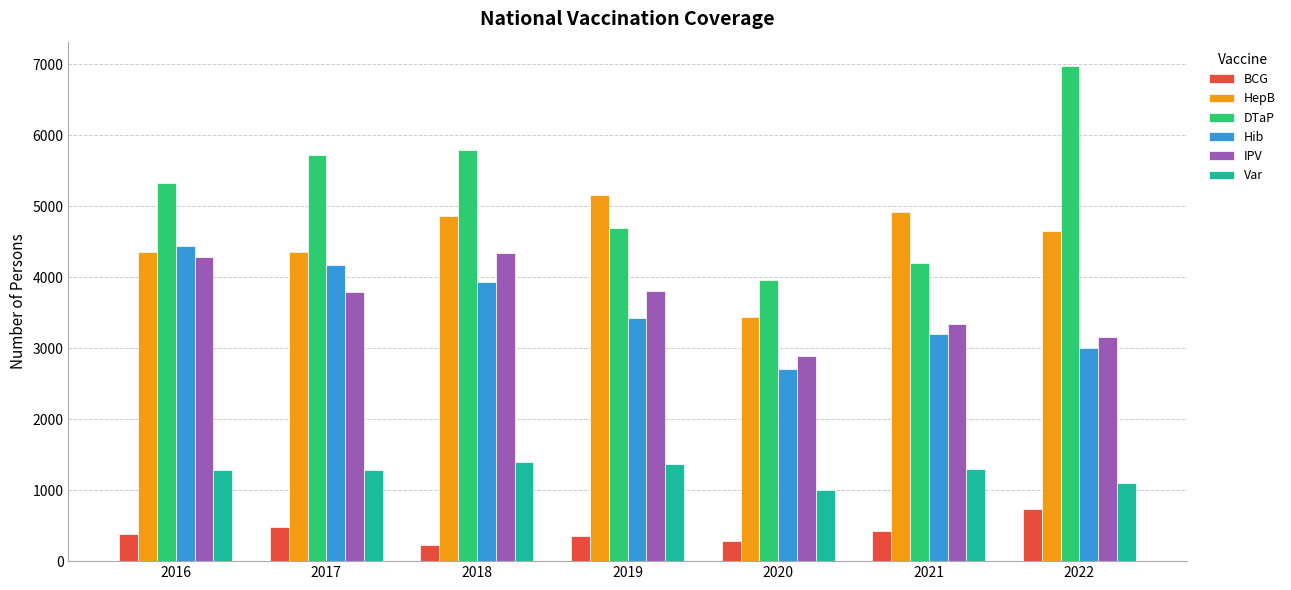

Which series changed the most between 2016 and 2021?

Hib